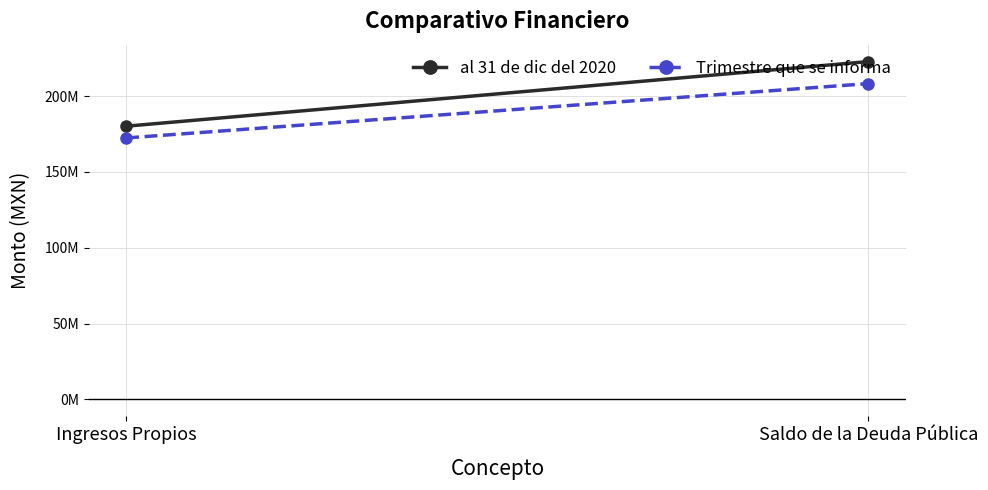

Reading left to right, extract all data points from this chart.

al 31 de dic del 2020: Ingresos Propios=180113450.5	Saldo de la Deuda Pública=222706390.7
Trimestre que se informa: Ingresos Propios=172360427.1	Saldo de la Deuda Pública=208180419.7